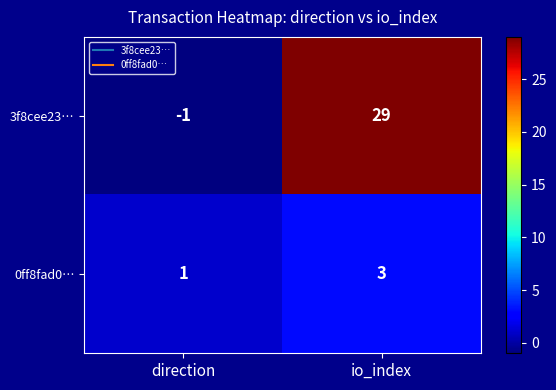

How many values in 3f8cee23… are below zero?

1